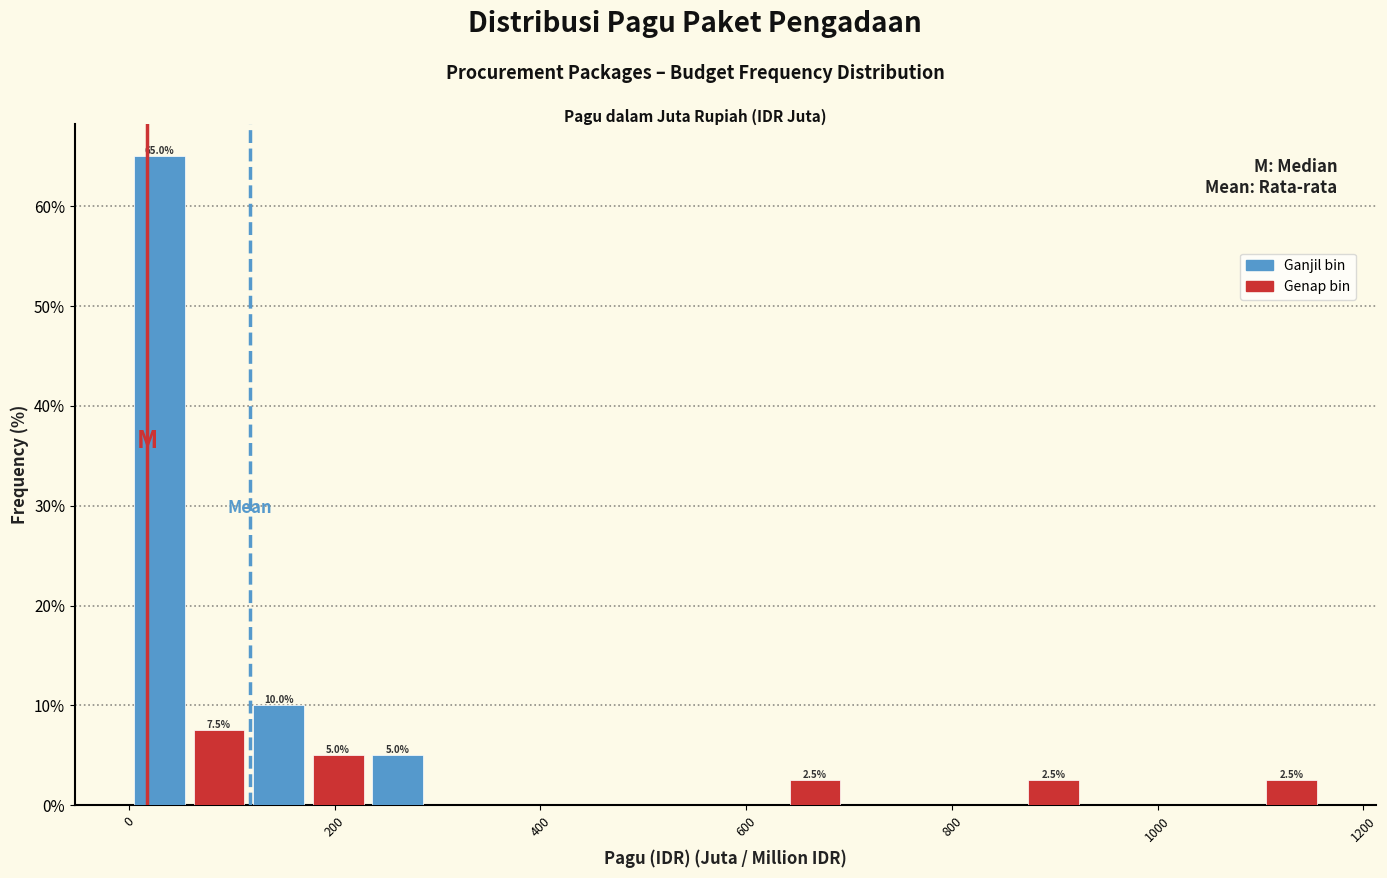

Around what value on the x-axis is the tallest bar? Give the approximate position of its centre, as read against the axis.

20